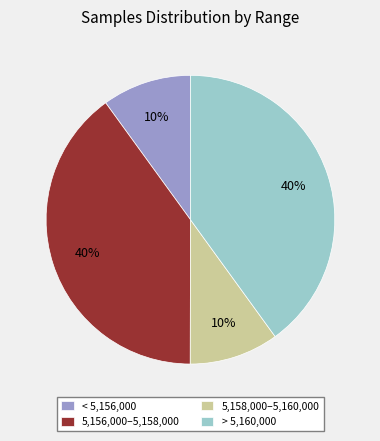

What percentage is the 5,156,000–5,158,000 slice, to the nearest percent?

40%